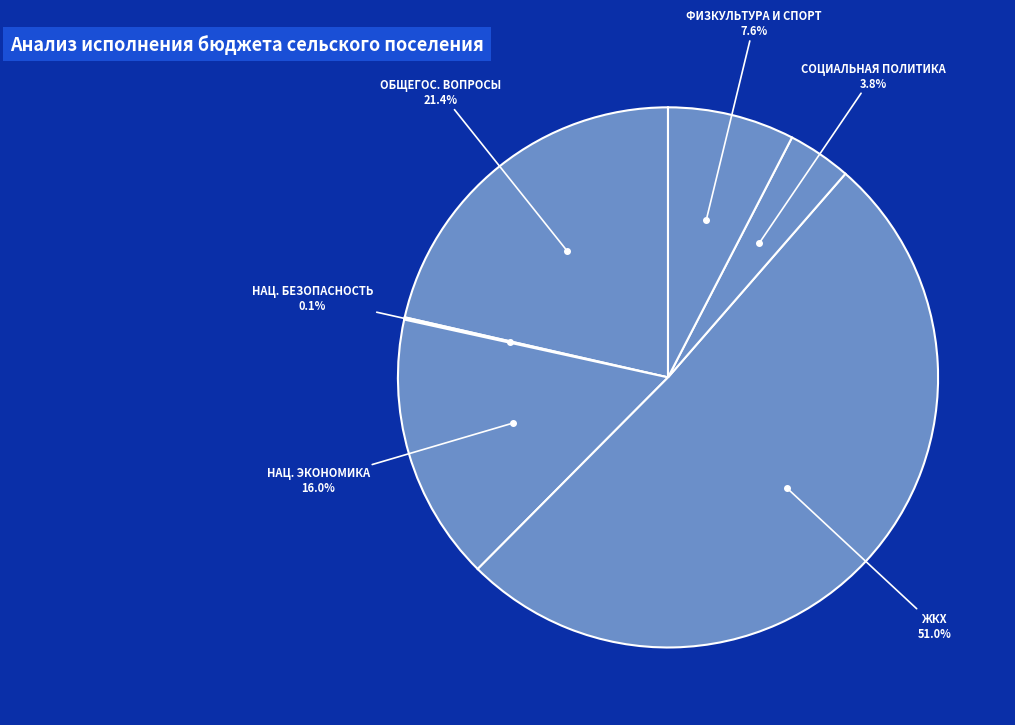

Which has a higher value, СОЦИАЛЬНАЯ ПОЛИТИКА or ОБЩЕГОС. ВОПРОСЫ?

ОБЩЕГОС. ВОПРОСЫ